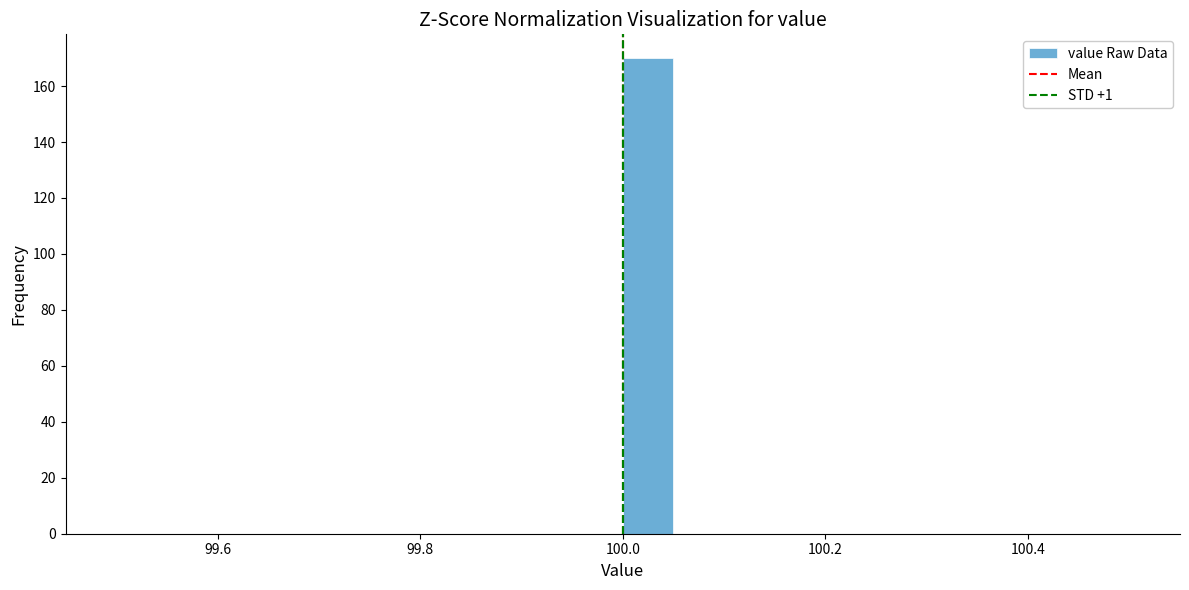

Around what value on the x-axis is the tallest bar? Give the approximate position of its centre, as read against the axis.

100.02